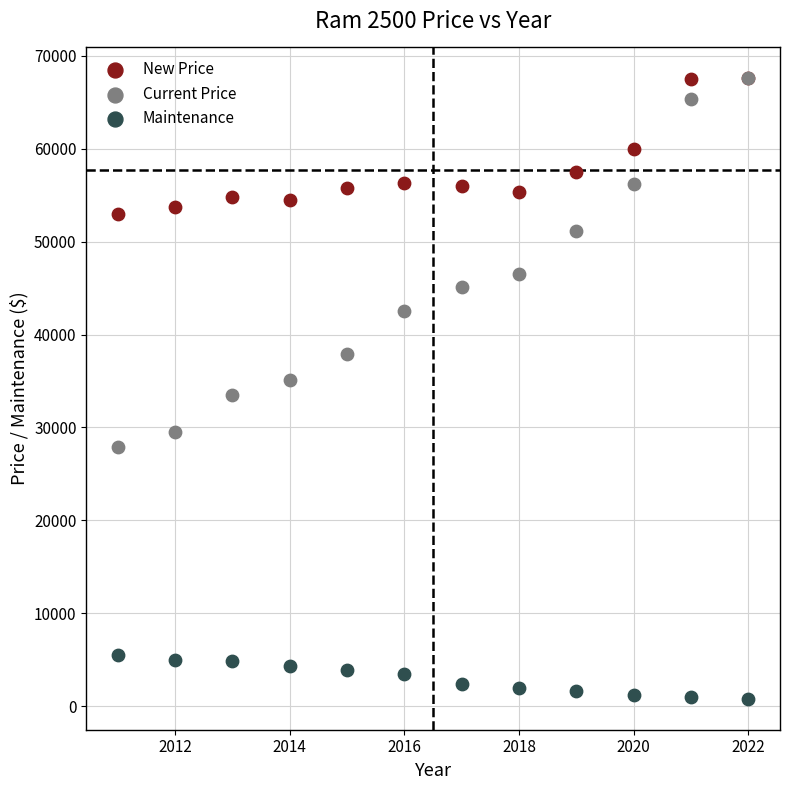

In the Current Price series, what Y value is closest to 47724?

46502